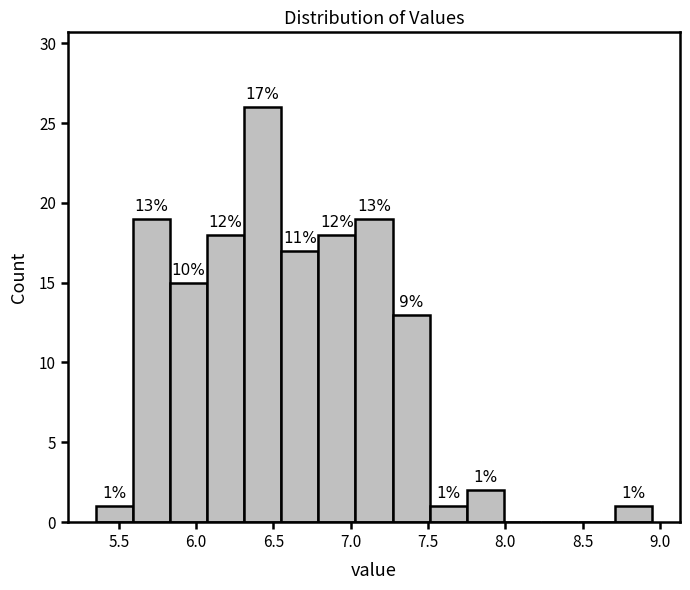

Over which range of the x-axis is the bar tallest?

6.31 to 6.55